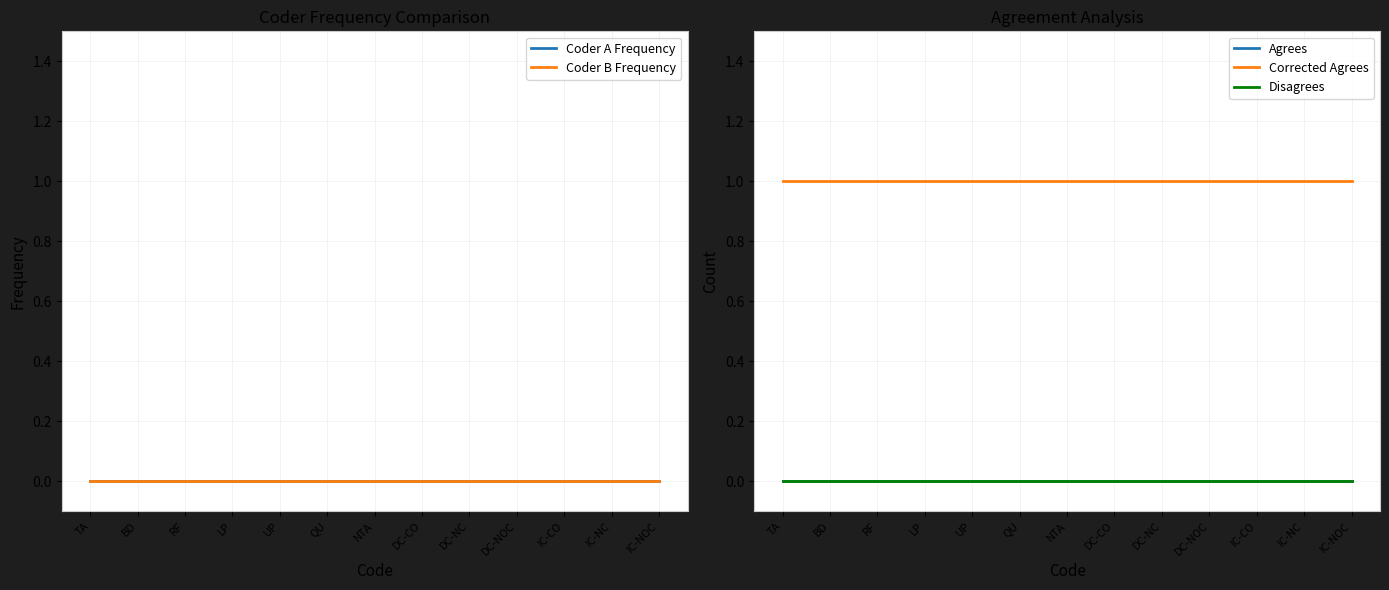

Which has a higher value, UP or DC-CO?

UP